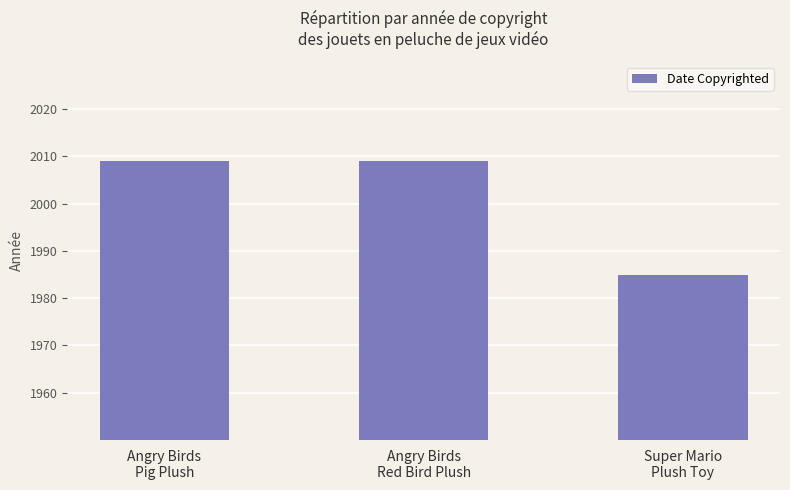

Reading left to right, what are all the values shown in this chart?

Angry Birds
Pig Plush=2009	Angry Birds
Red Bird Plush=2009	Super Mario
Plush Toy=1985